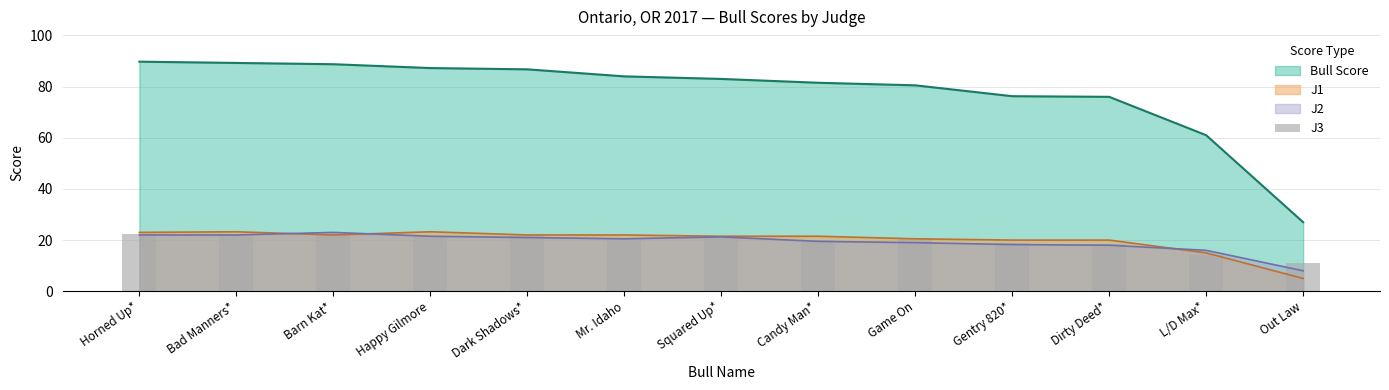

Is the value of Bull Score at Happy Gilmore greater than the value of J1 at Happy Gilmore?

Yes